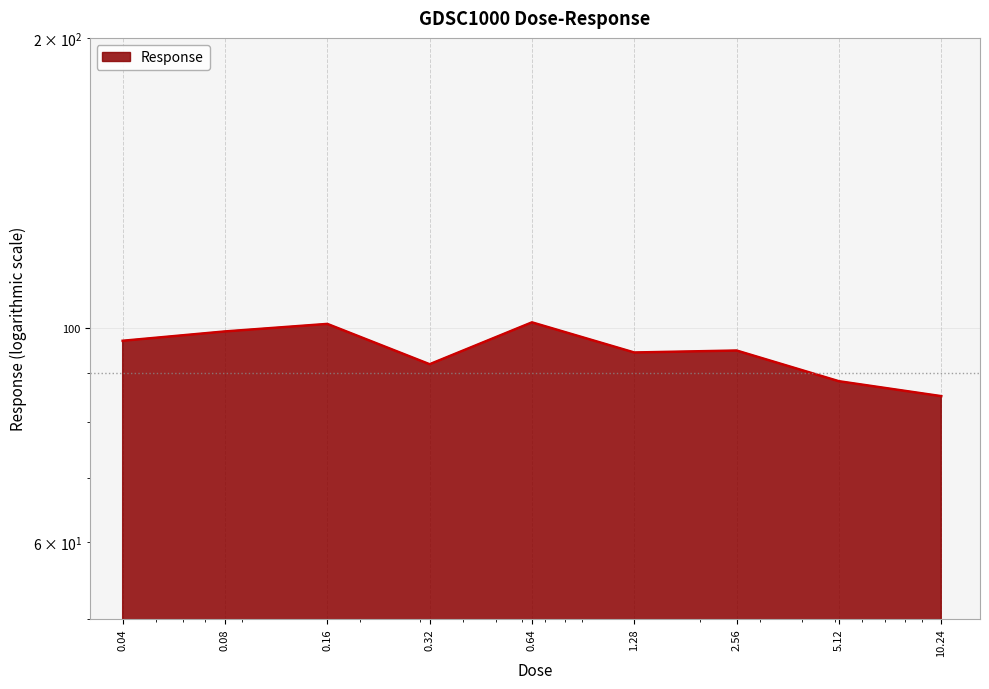

What is the value of the 5th point from the left?

101.4